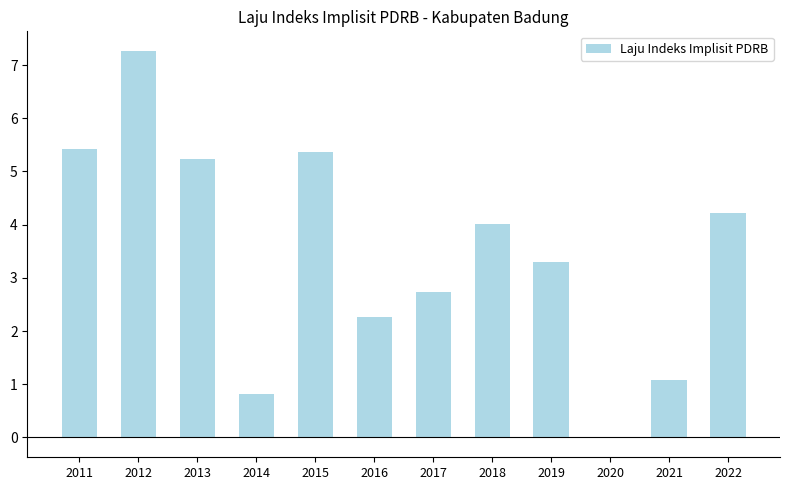

Which label corresponds to the largest value in the chart?

2012